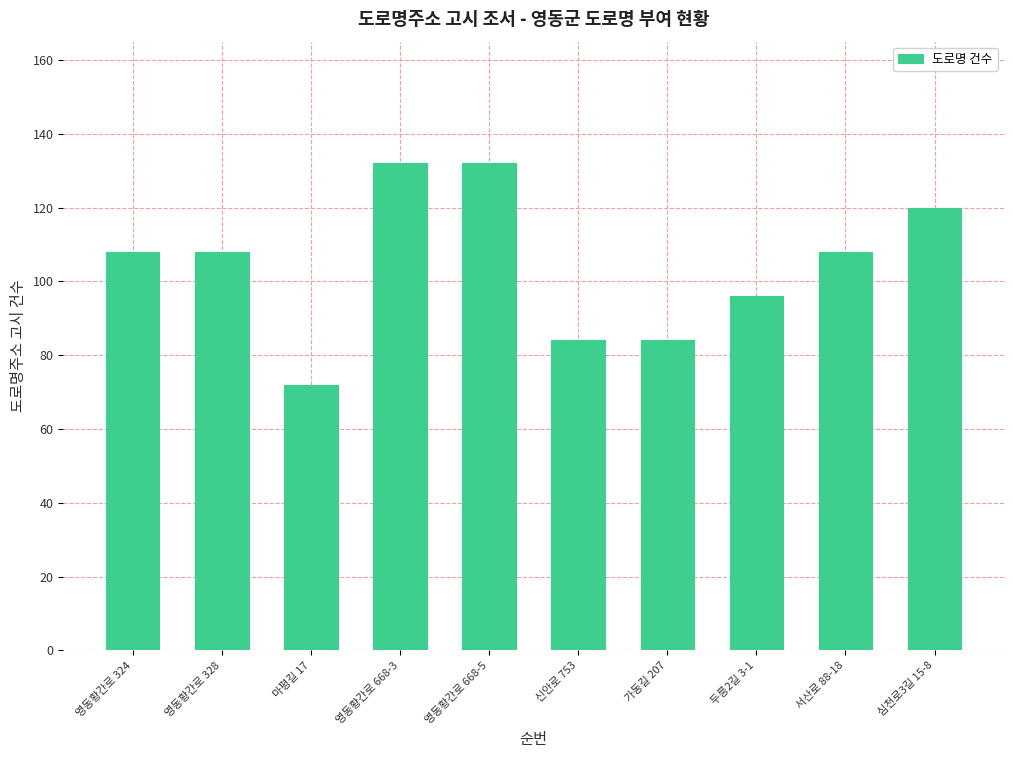

What is the label of the 6th bar from the left?

신안로 753